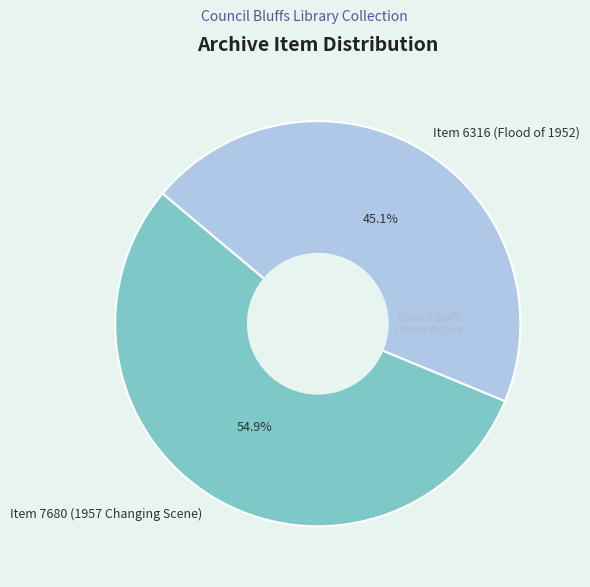

Combined, what portion of the pie is Item 6316 (Flood of 1952) and Item 7680 (1957 Changing Scene)?

100.0%